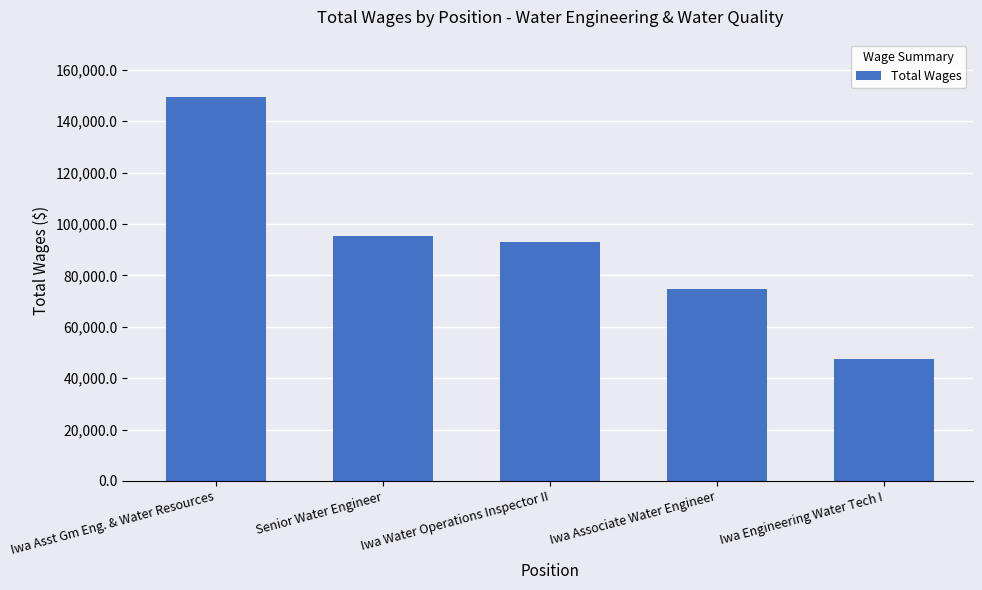

List the labels in order of value, largest first.

Iwa Asst Gm Eng. & Water Resources, Senior Water Engineer, Iwa Water Operations Inspector II, Iwa Associate Water Engineer, Iwa Engineering Water Tech I